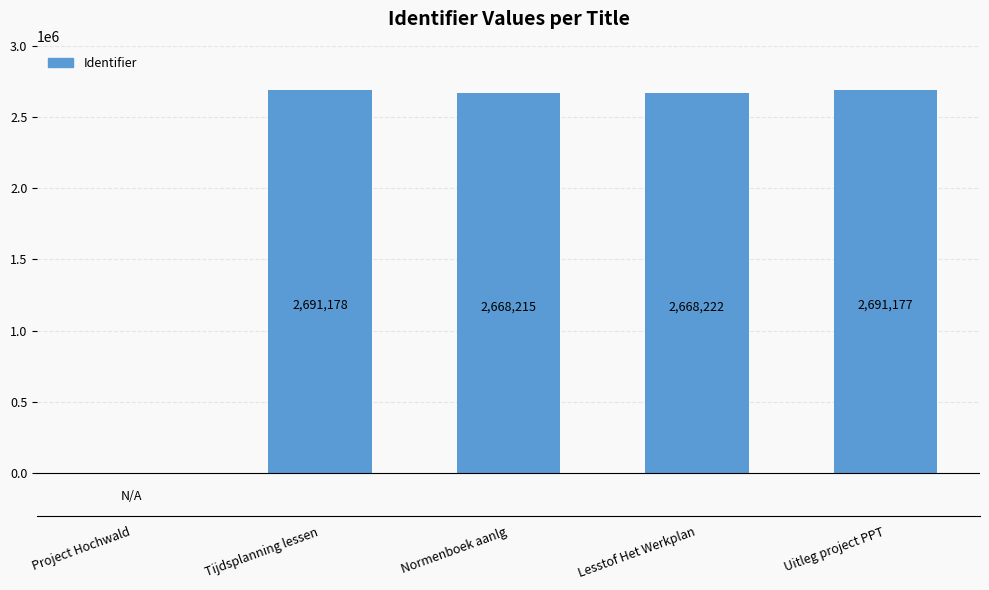

What is the average value?

2143758